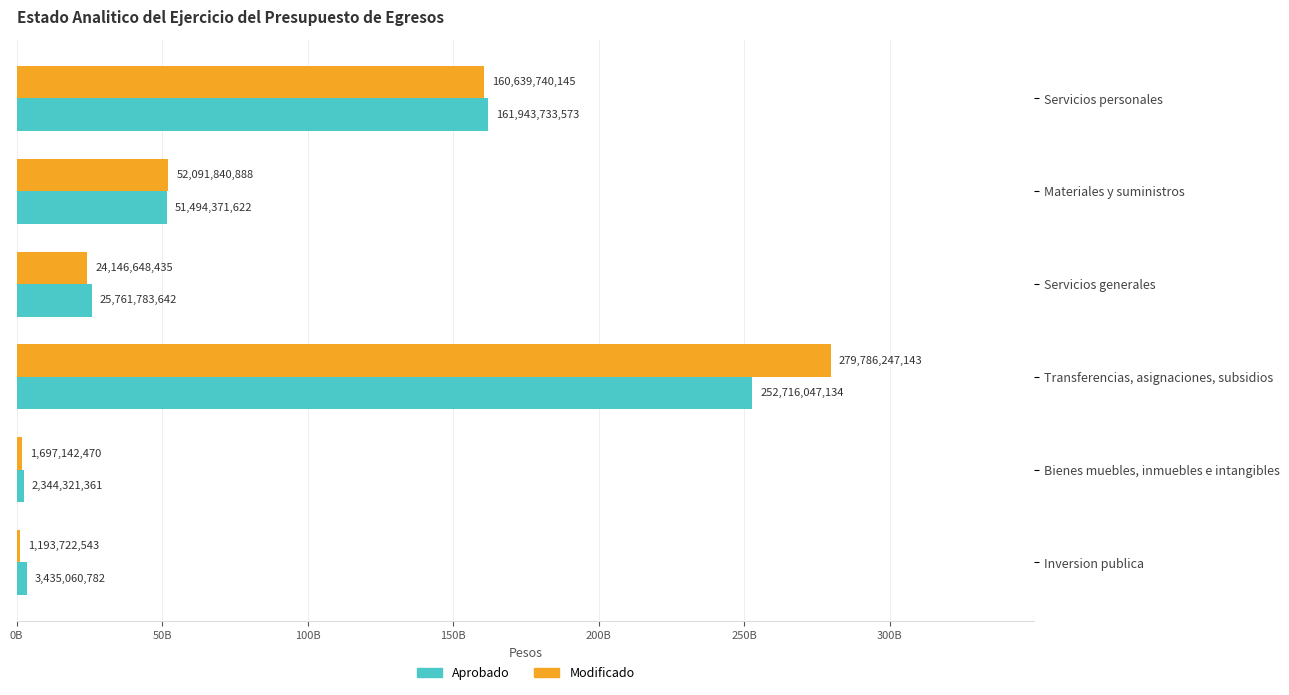

What are all the series names shown in the legend?

Aprobado, Modificado